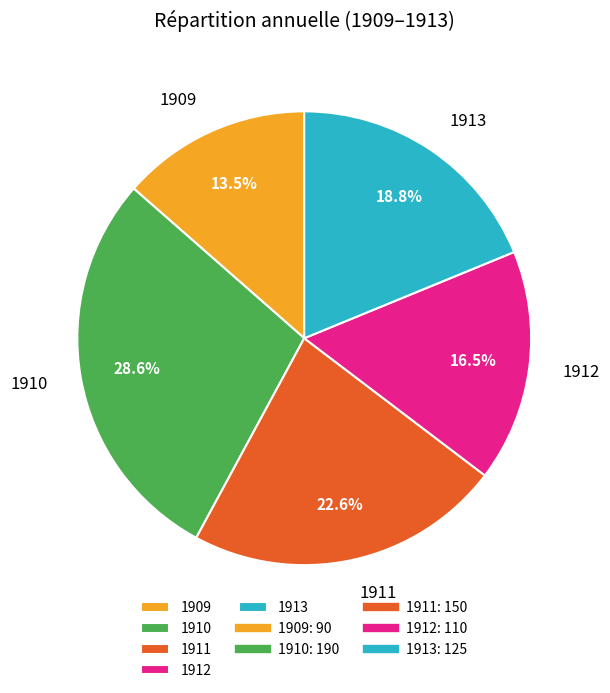

Does any single category account for the majority?

No